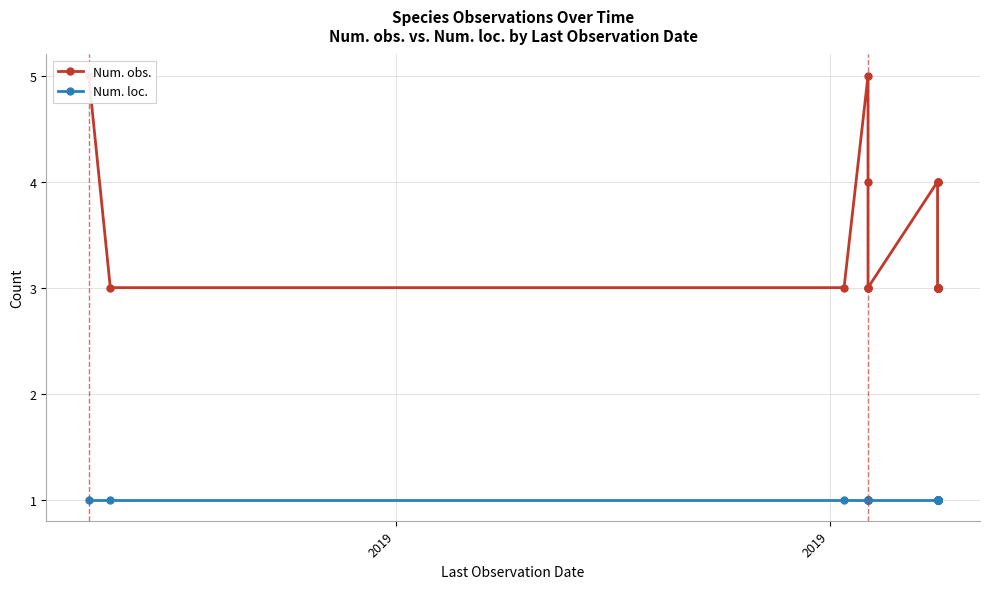

What is the lowest value of the Num. obs. series?

3